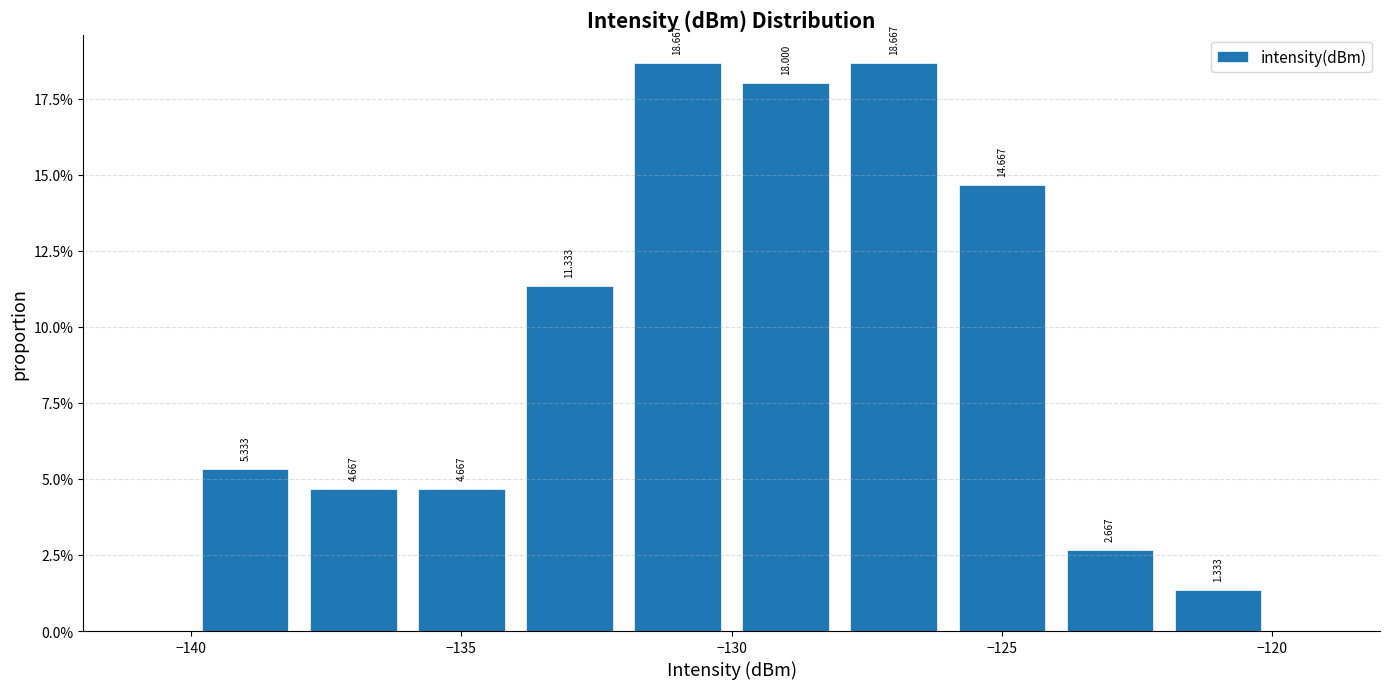

How tall is the bar that spans -122 to -120 on the x-axis?

1.333